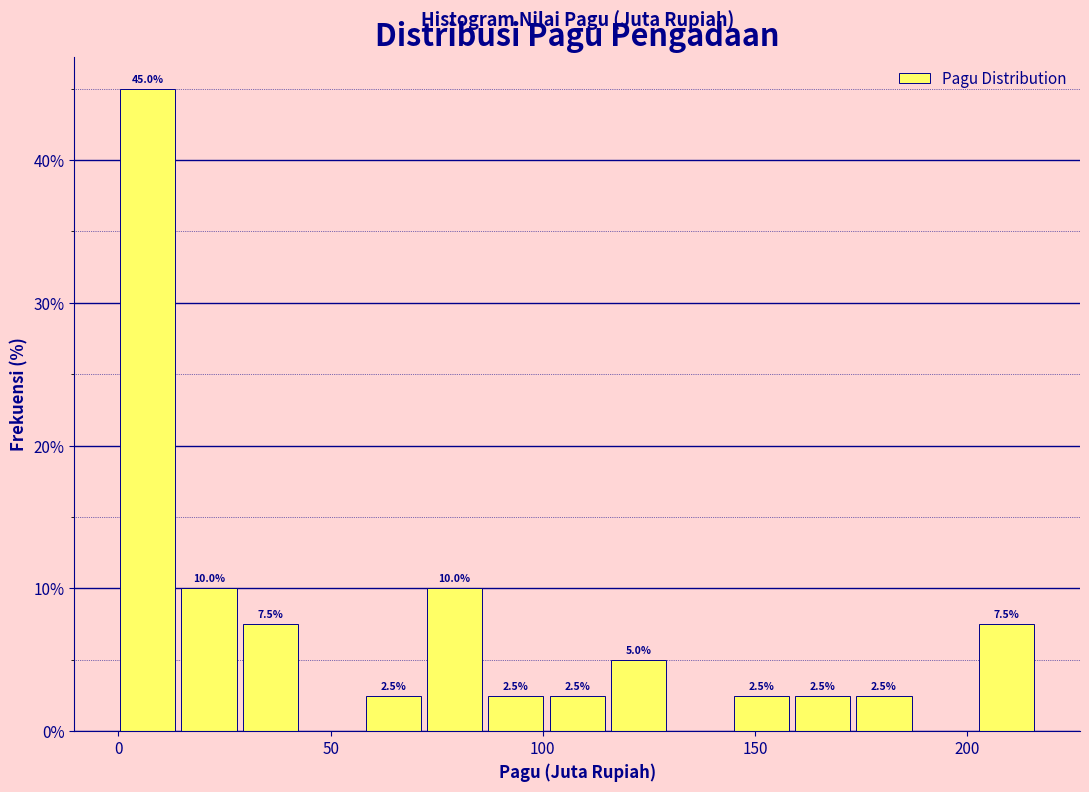

Around what value on the x-axis is the tallest bar? Give the approximate position of its centre, as read against the axis.

5